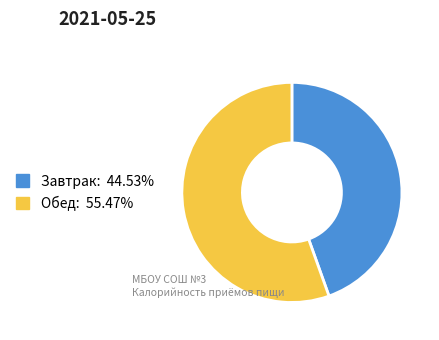

What is the largest slice in the pie chart?

Обед